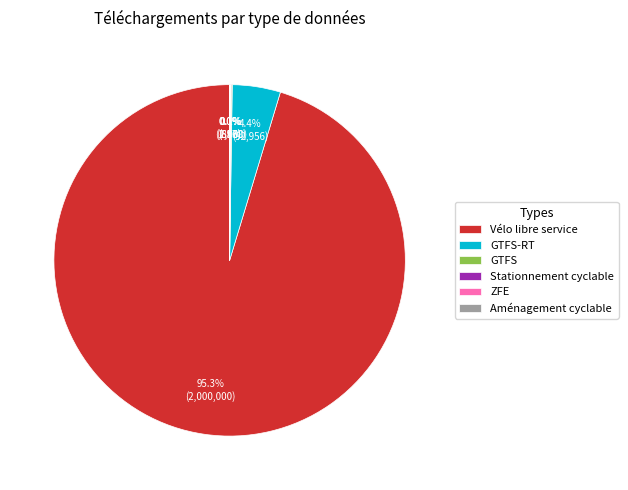

Which slice is the largest?

Vélo libre service